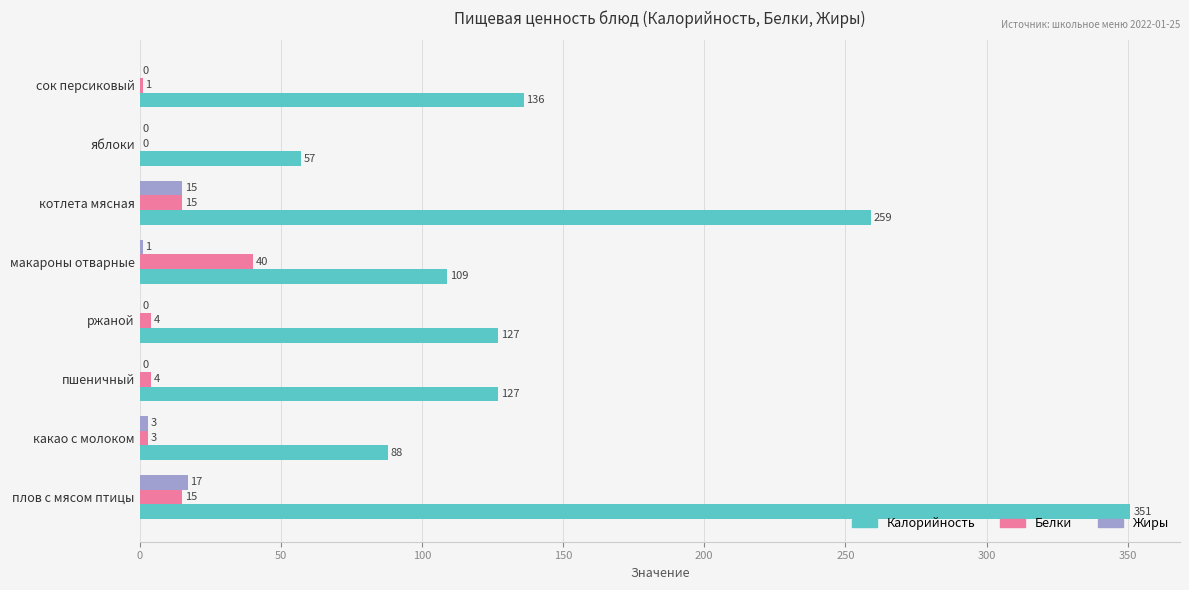

Which series changed the most between какао с молоком and пшеничный?

Калорийность